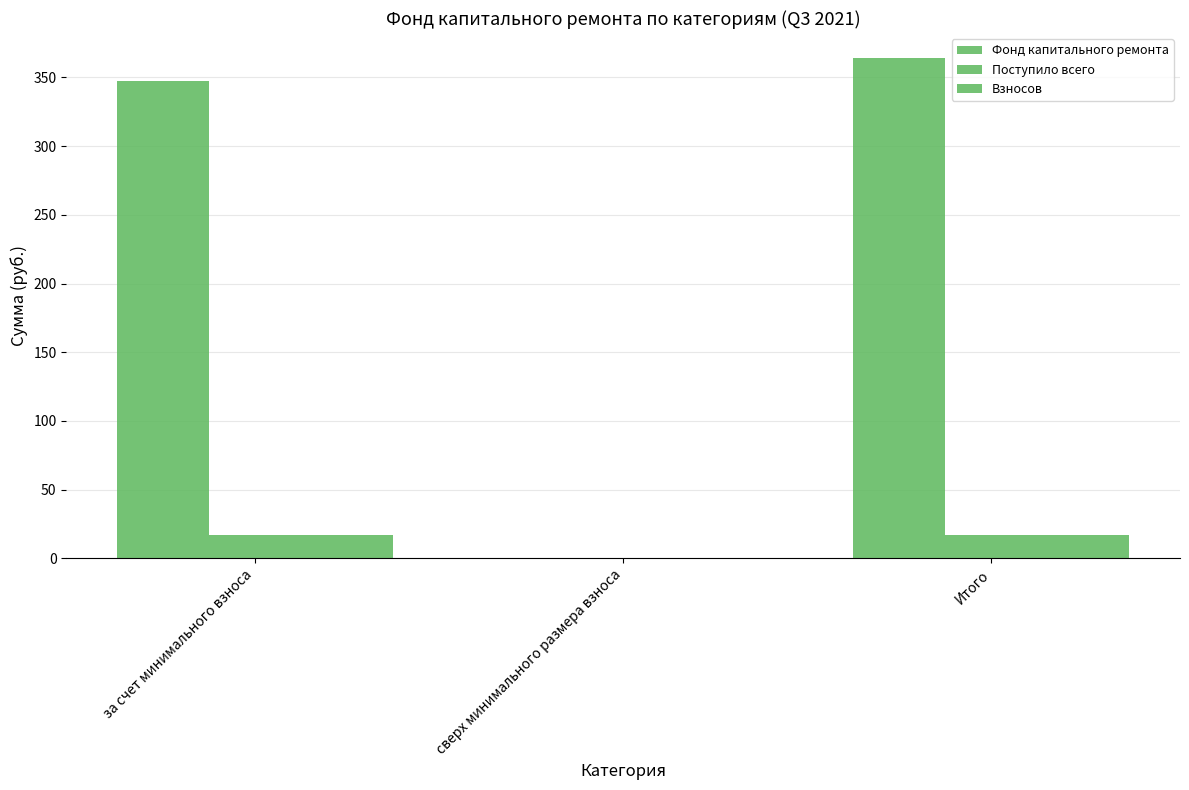

List the series in order of their peak value, highest first.

Фонд капитального ремонта, Поступило всего, Взносов